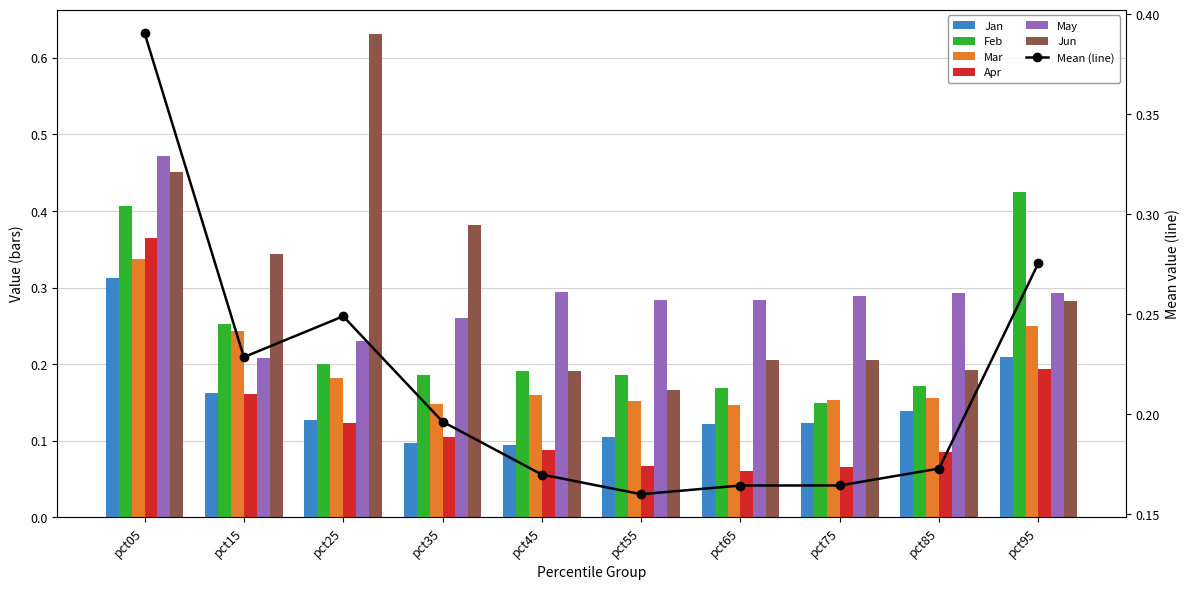

What is the average value of the May series?

0.3